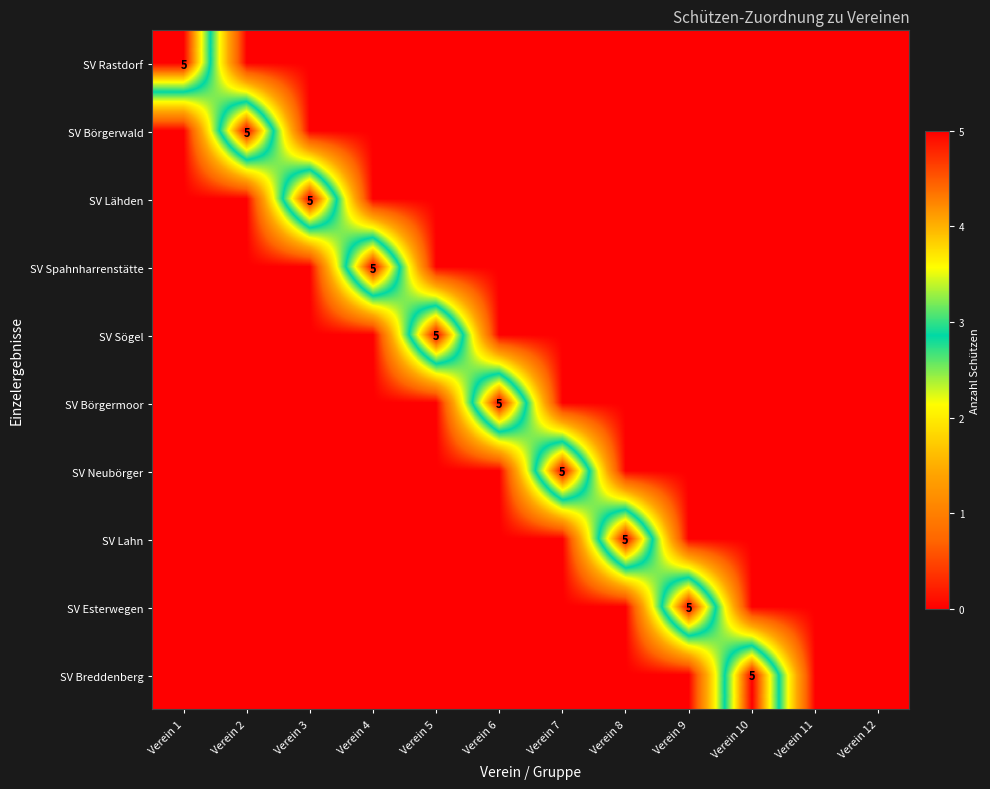

Is it true that SV Esterwegen equals -3 at Verein 6?

False